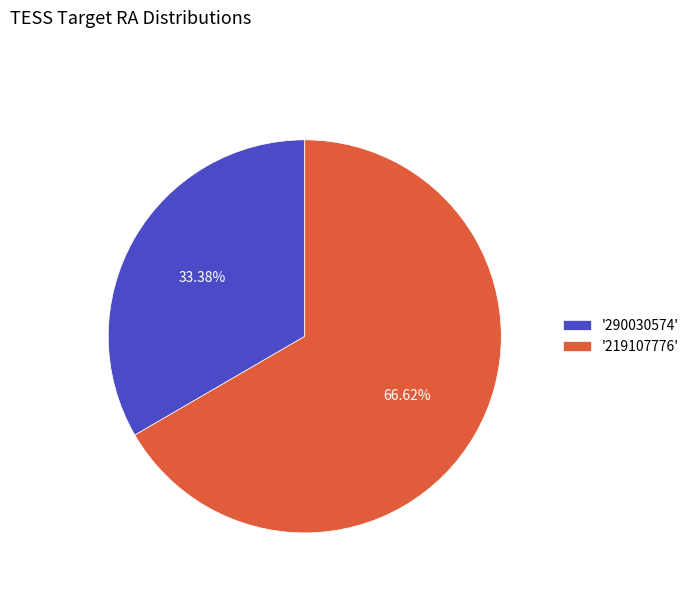

Is the sum of '219107776' and '290030574' greater than half?

Yes